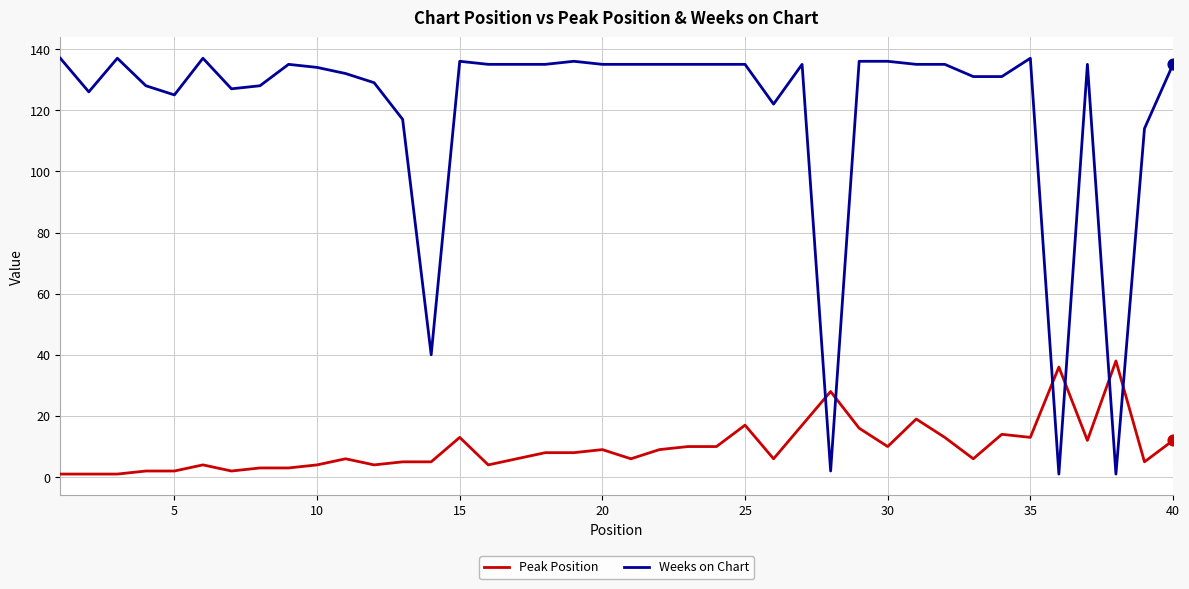

Which series has the widest spread of values?

Weeks on Chart